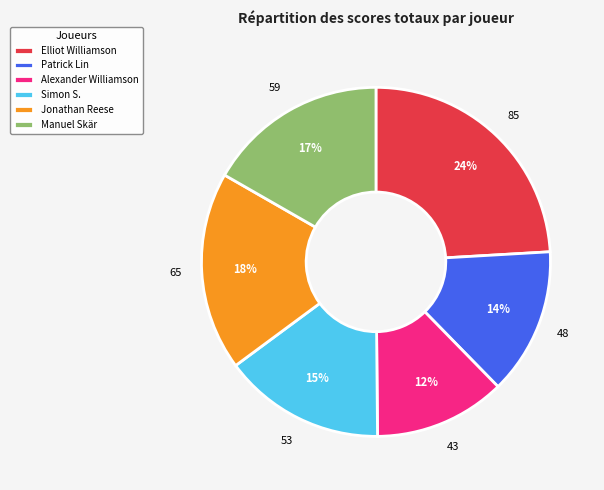

Does Alexander Williamson account for over 50% of the chart?

No